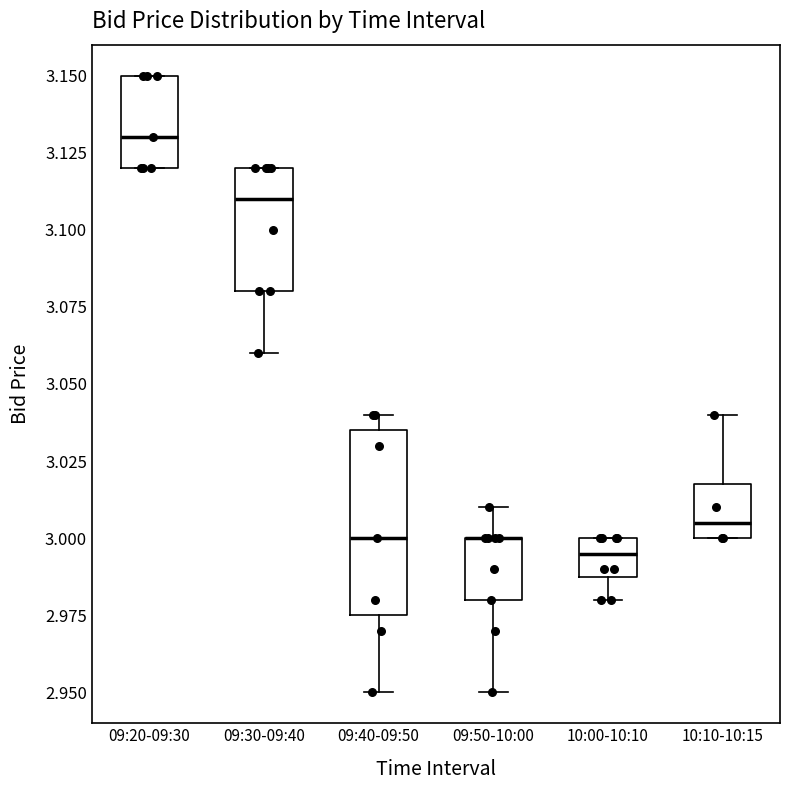

Reading left to right, transcribe this box plot: for each box, give where its median line is, the range the box spans, and where its two whiskers end, as read against the y-axis. The values are not printed on the chart, so give them approximately, as read against the axis.

09:20-09:30: median 3.130, box 3.120 to 3.150, whiskers 3.120 to 3.150
09:30-09:40: median 3.110, box 3.080 to 3.120, whiskers 3.060 to 3.120
09:40-09:50: median 3.000, box 2.975 to 3.035, whiskers 2.950 to 3.040
09:50-10:00: median 3.000 (drawn on the box's upper edge), box 2.980 to 3.000, whiskers 2.950 to 3.010
10:00-10:10: median 2.995, box 2.990 to 3.000, whiskers 2.980 to 3.000
10:10-10:15: median 3.005, box 3.000 to 3.020, whiskers 3.000 to 3.040